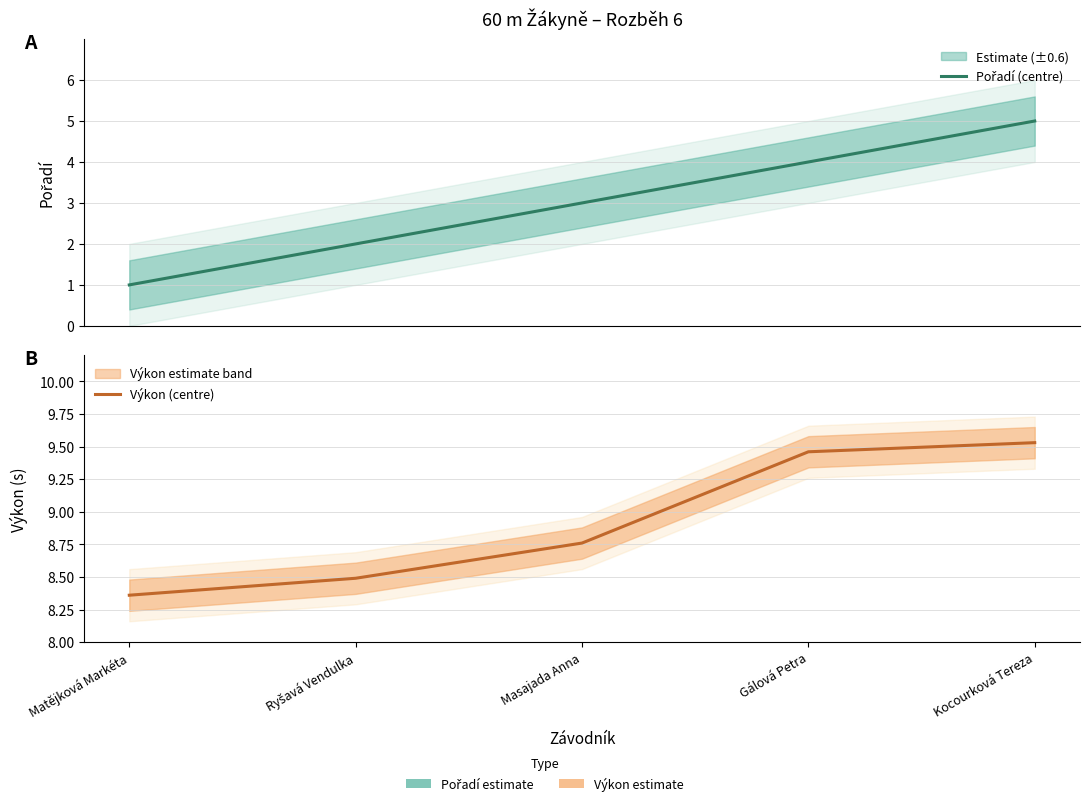

True or false: Výkon (centre) has more than 1 interior local peaks.

False